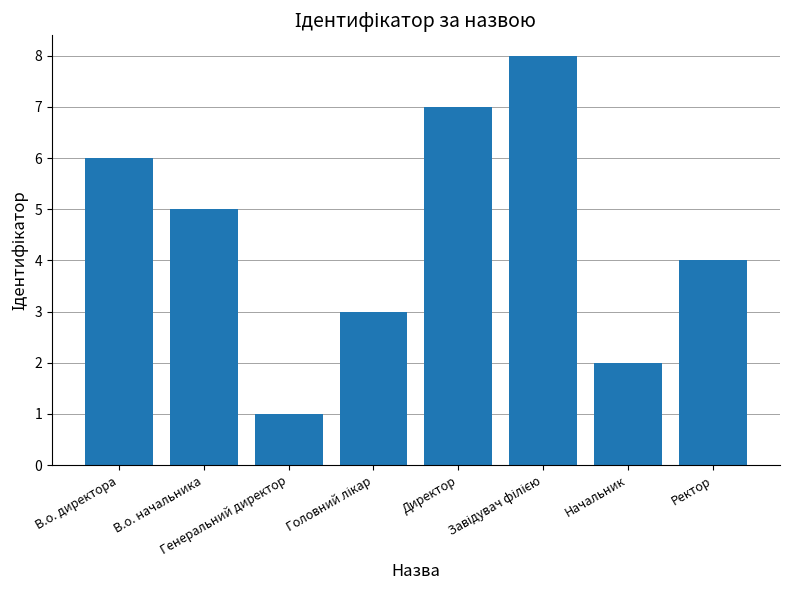

What is the difference between the maximum and minimum values?

7